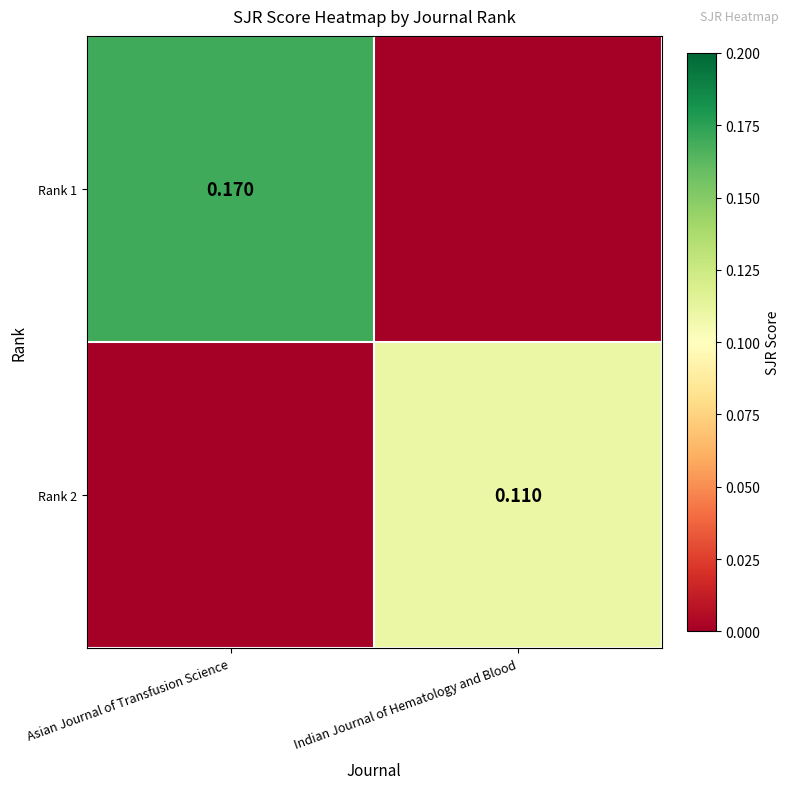

Which series has the widest spread of values?

Rank 1